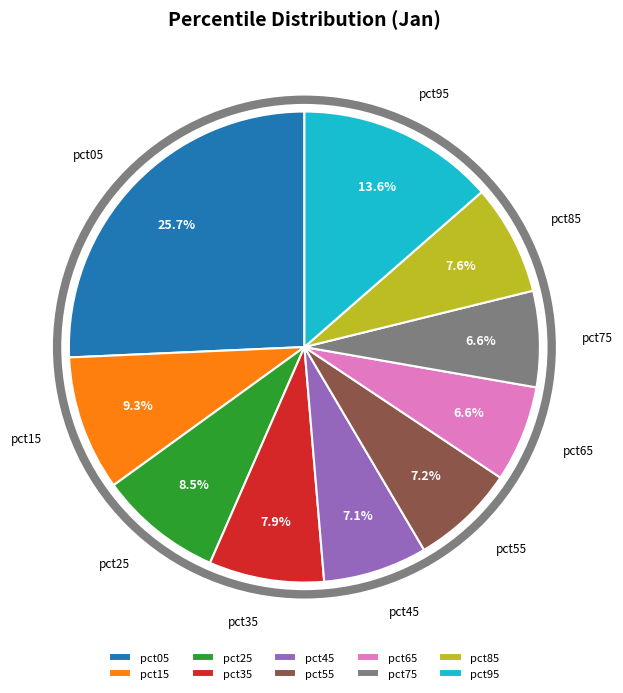

To the nearest percent, what percentage of the pie is pct45?

7%